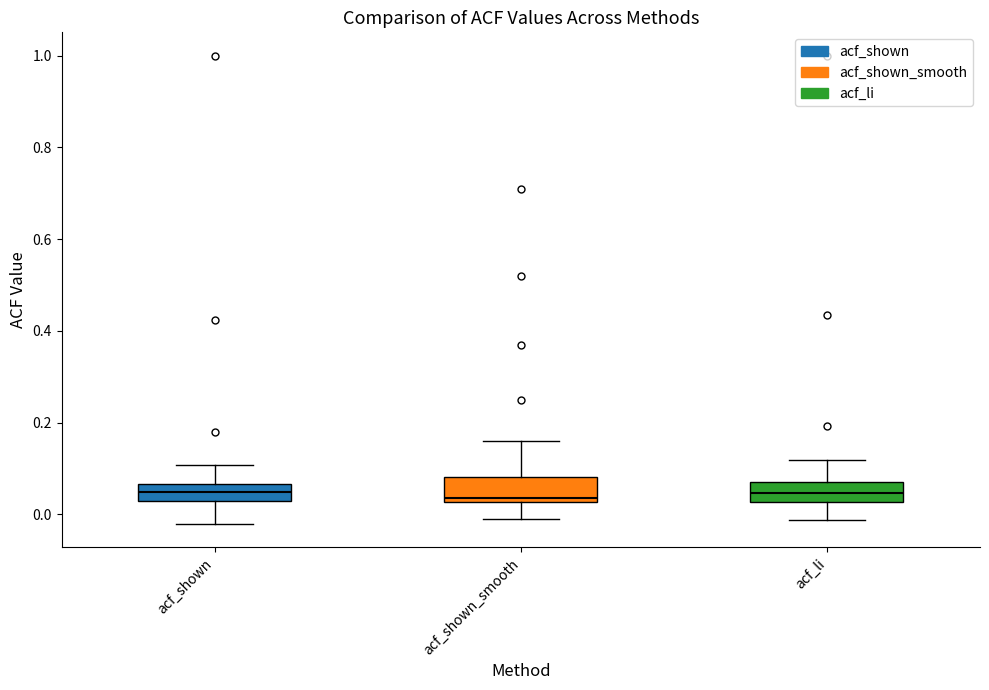

Reading left to right, read every box against the y-axis: the position of its median line, the range the box covers, and the ends of its whiskers. The values are not printed on the chart, so give them approximately, as read against the axis.

acf_shown: median 0.04, box 0.02 to 0.06, whiskers -0.02 to 0.10
acf_shown_smooth: median 0.04, box 0.02 to 0.08, whiskers -0.02 to 0.16
acf_li: median 0.04, box 0.02 to 0.08, whiskers -0.02 to 0.12